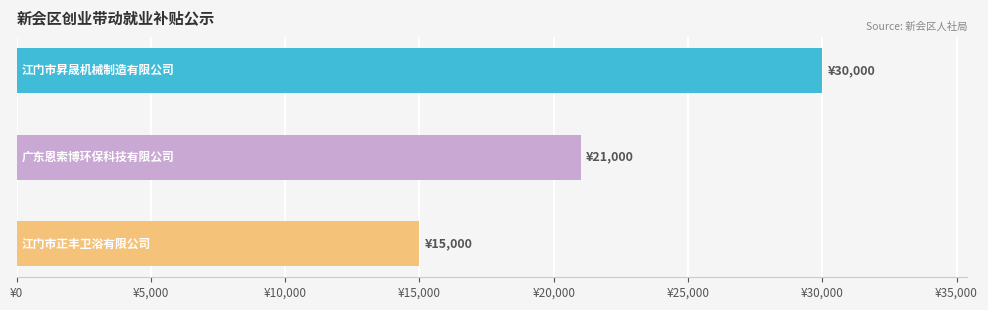

Are the bars horizontal?

Yes